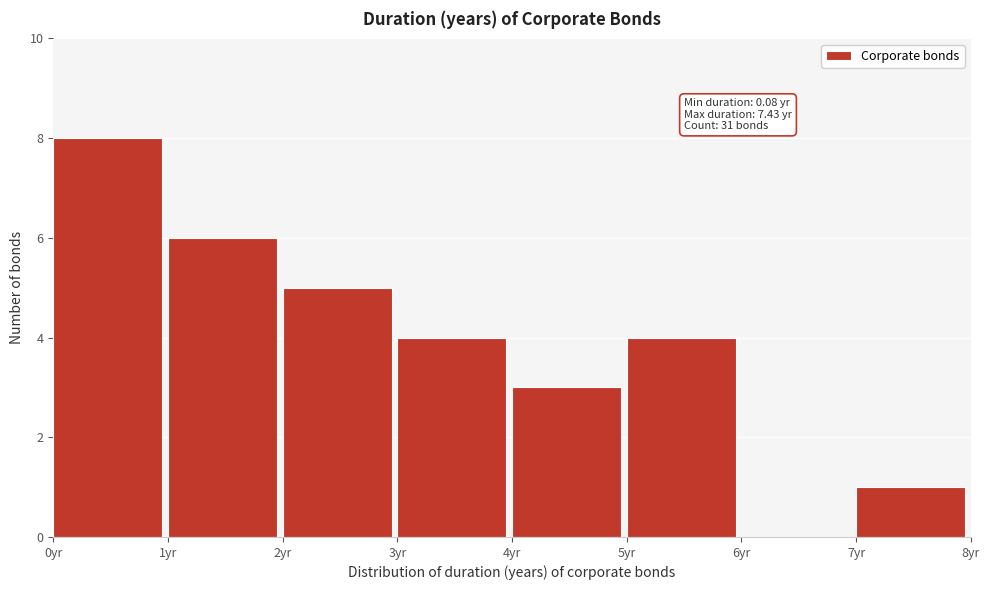

Over which range of the x-axis is the bar tallest?

0 to 1